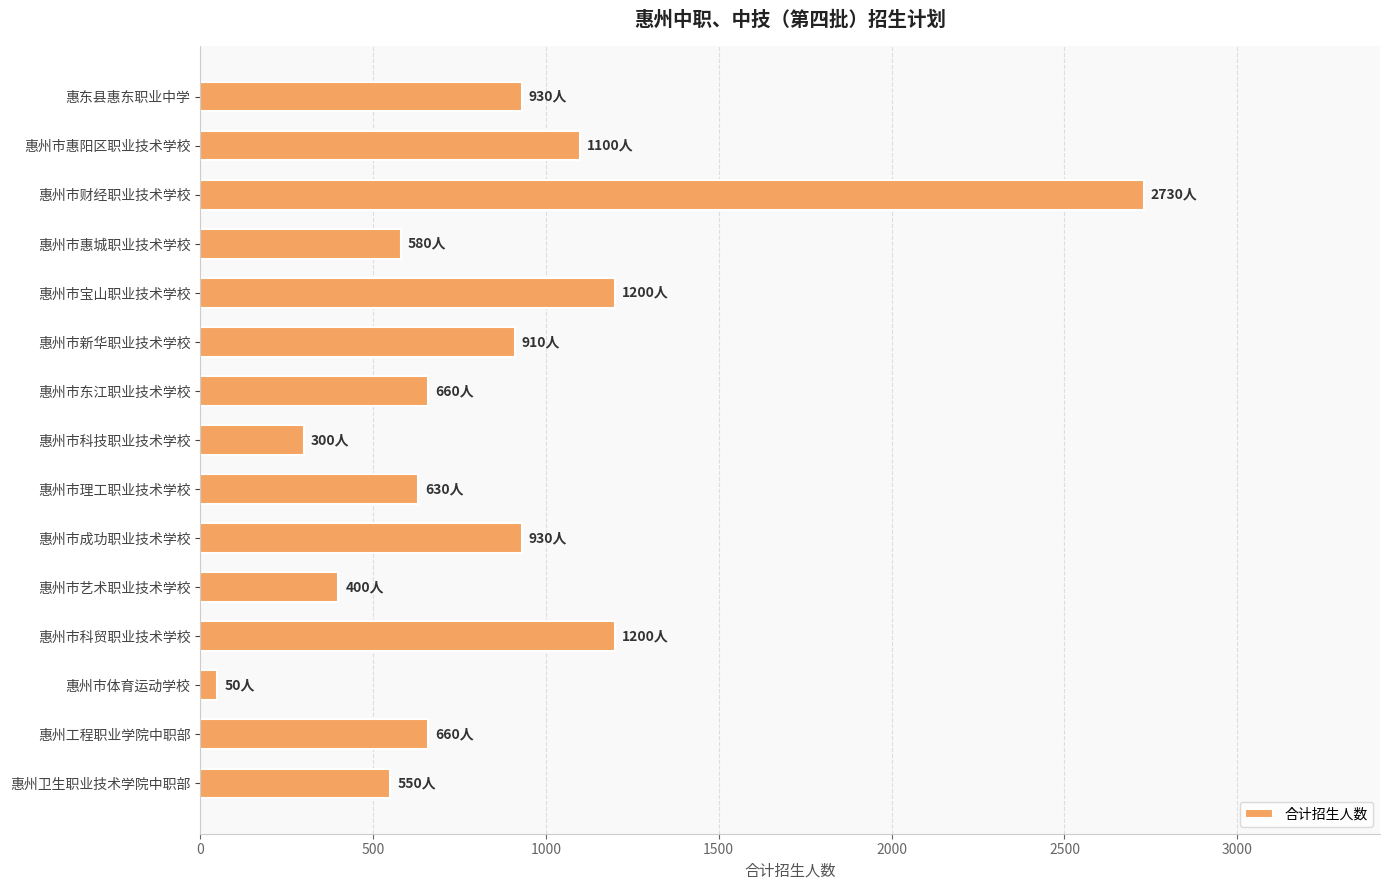

What is the average value?

855